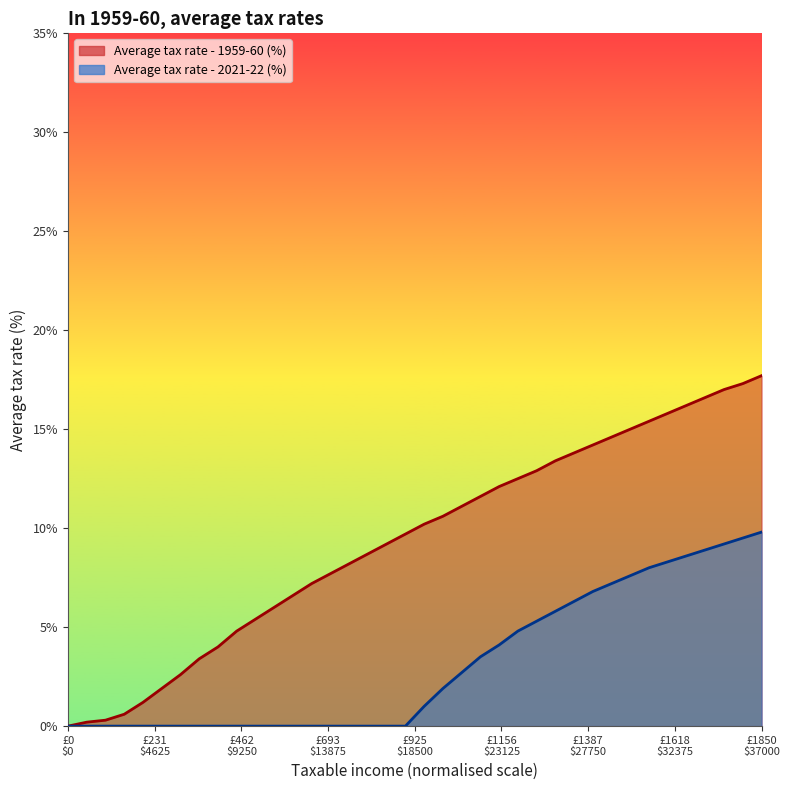

Which series has the largest range (max minus min)?

Average tax rate - 1959-60 (%)